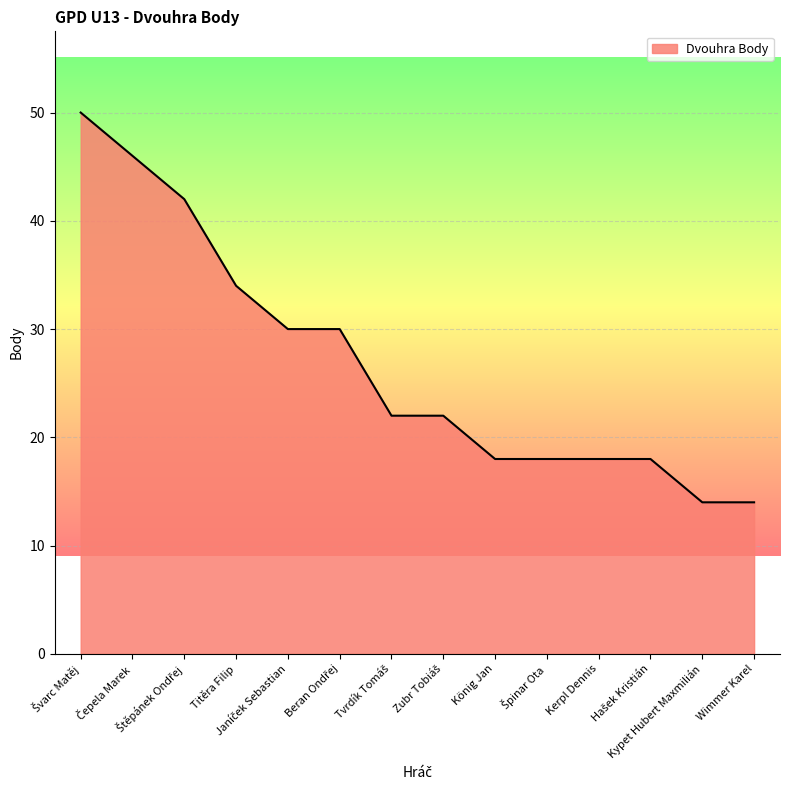

What is the minimum value shown in the chart?

14